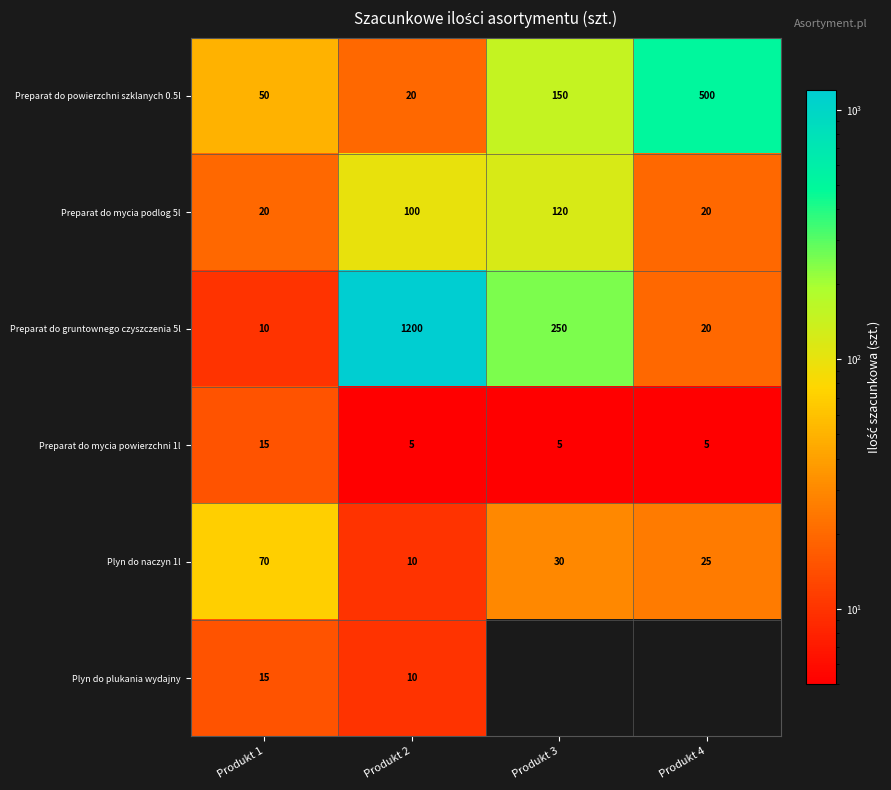

Which has a higher value, Produkt 4 or Produkt 1?

Produkt 4